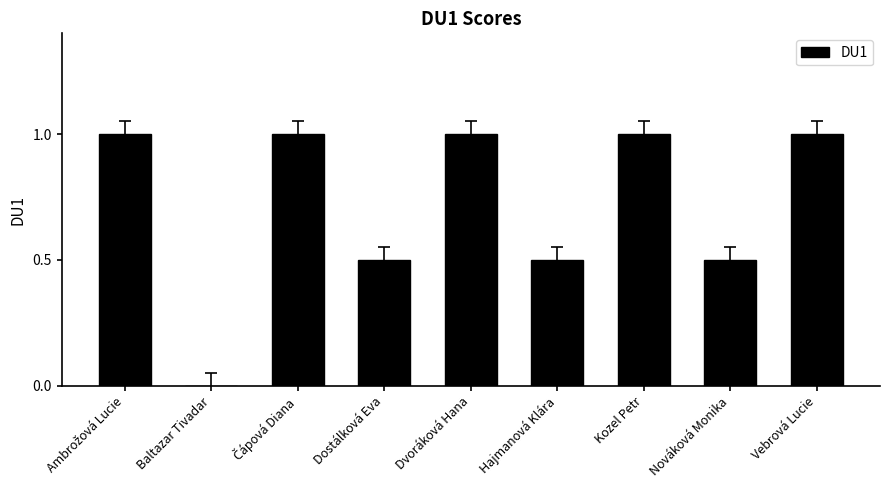

Are the bars horizontal?

No